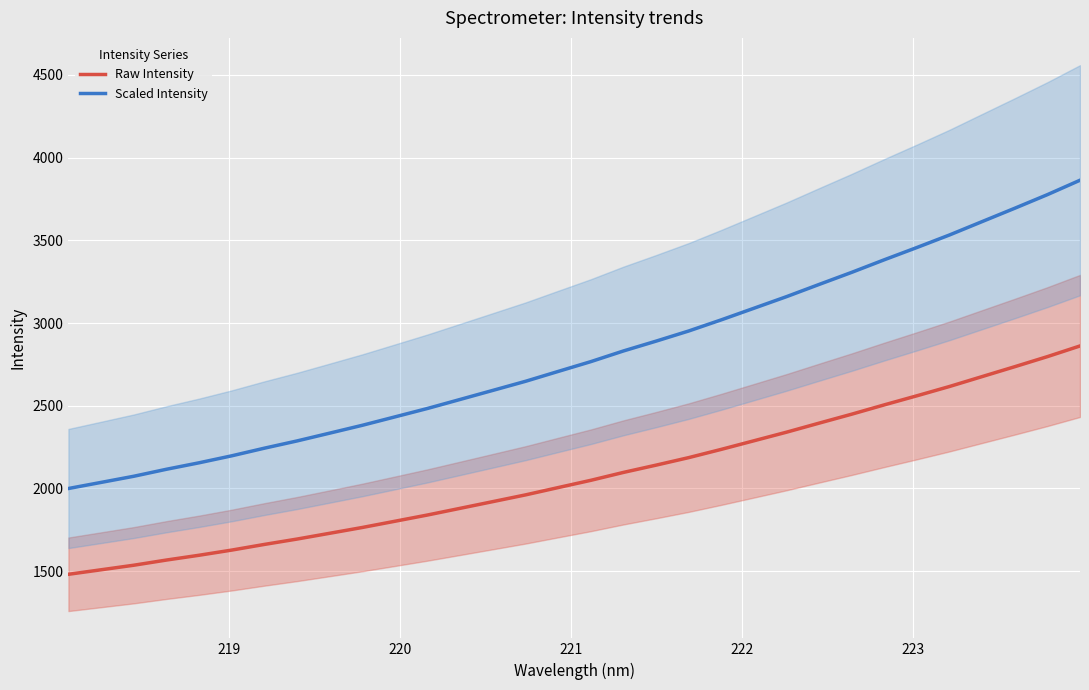

What is the highest value of the Scaled Intensity series?

3862.8